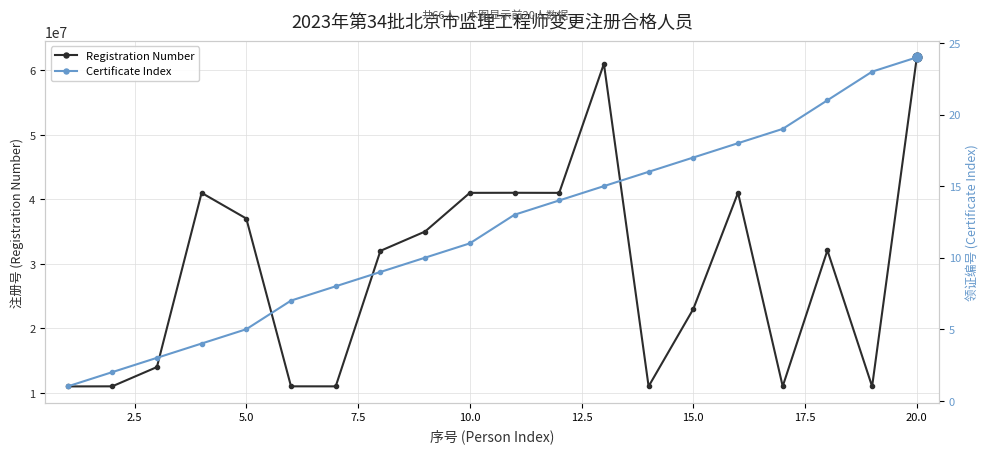

Which series has the largest total across all categories?

Registration Number